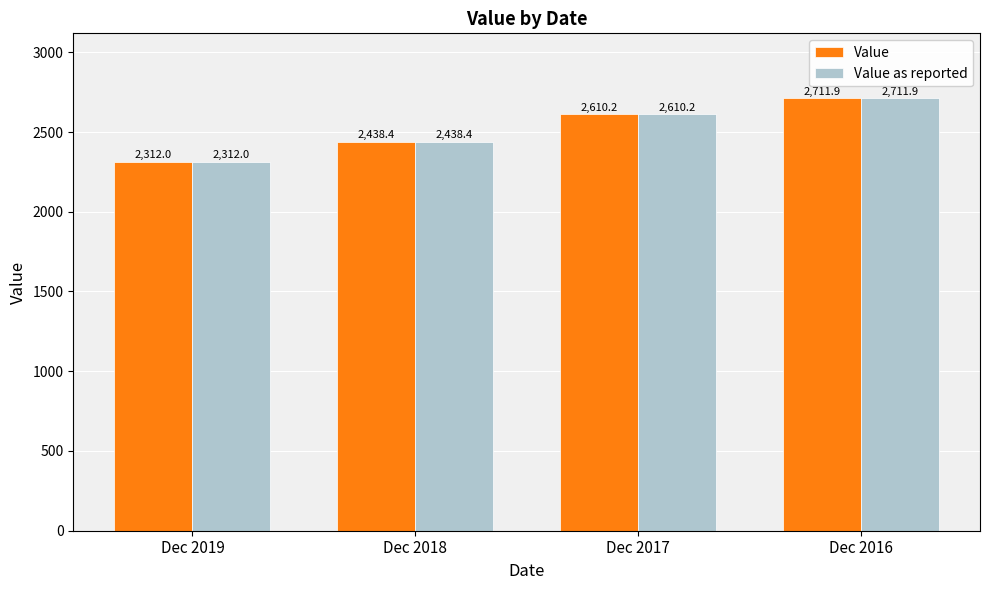

How many values in the Value as reported series exceed 2610?

2